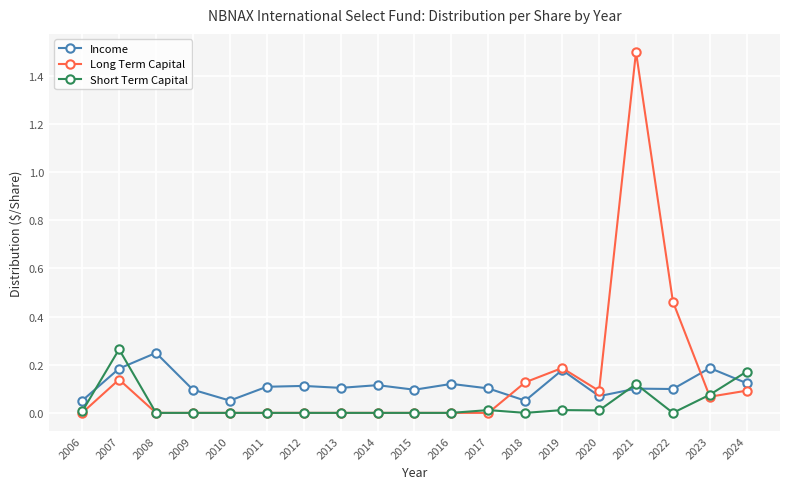

At which category is the sum across all series the highest?

2021